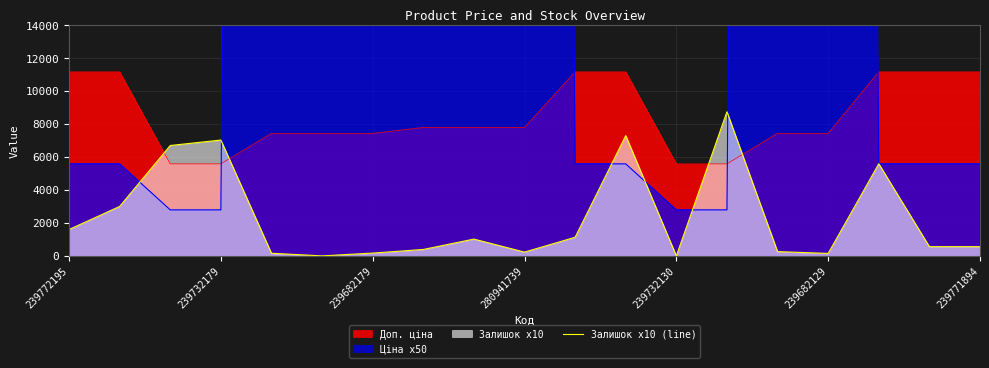

True or false: Доп. ціна and Залишок x10 (line) intersect in this chart.

True